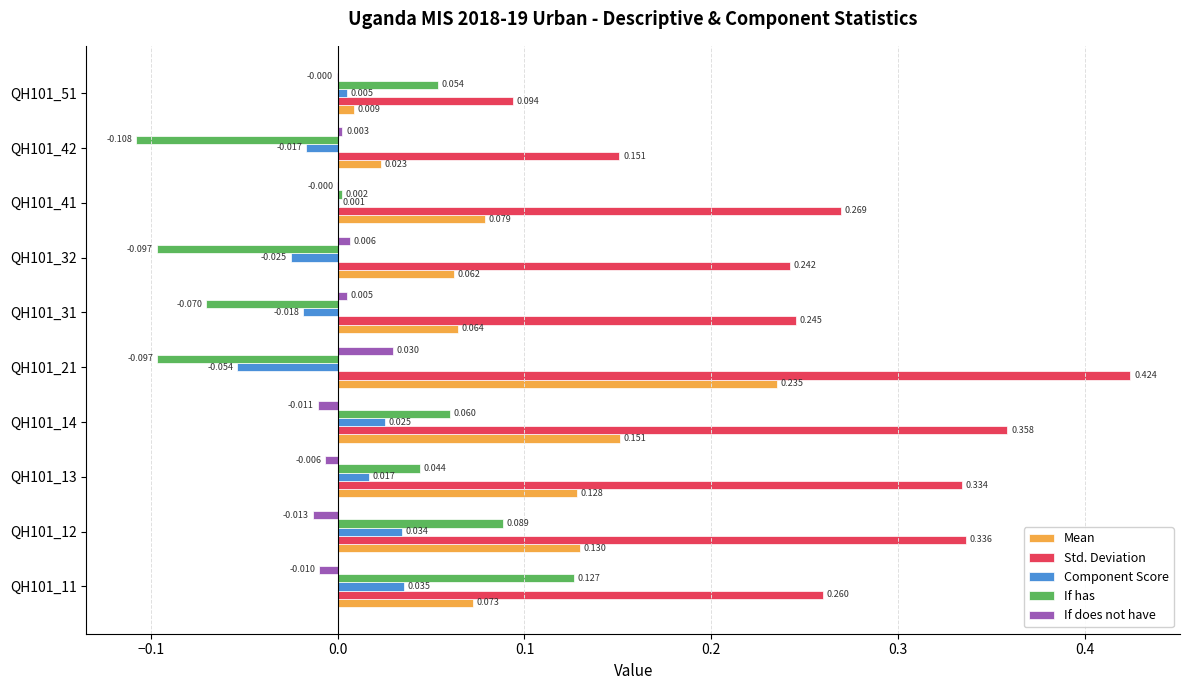

Which series has the largest total across all categories?

Std. Deviation